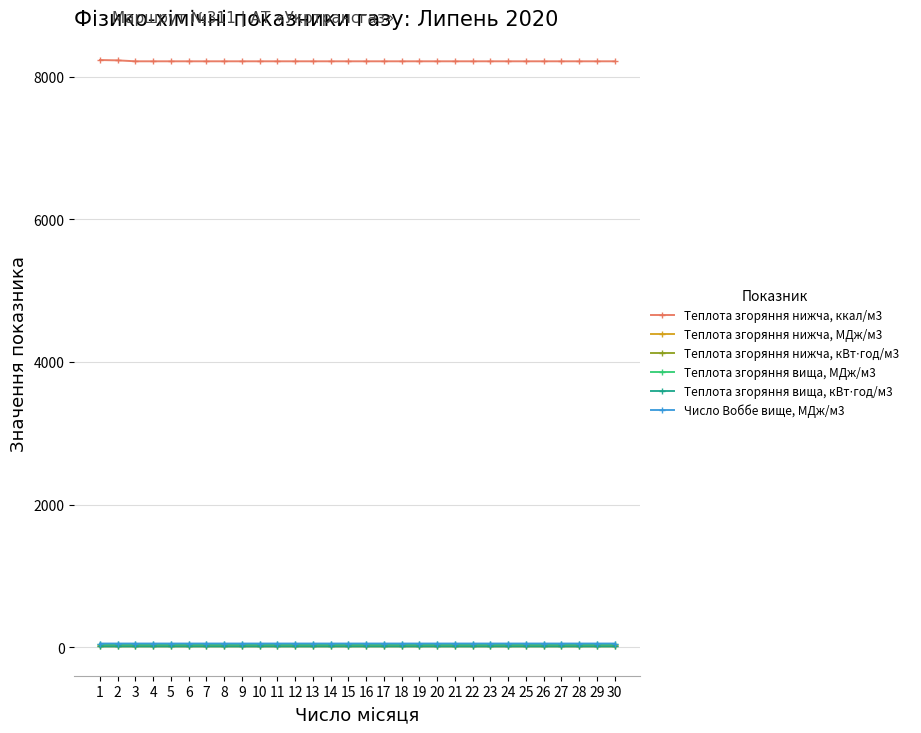

True or false: Теплота згоряння нижча, МДж/м3 and Число Воббе вище, МДж/м3 intersect in this chart.

False